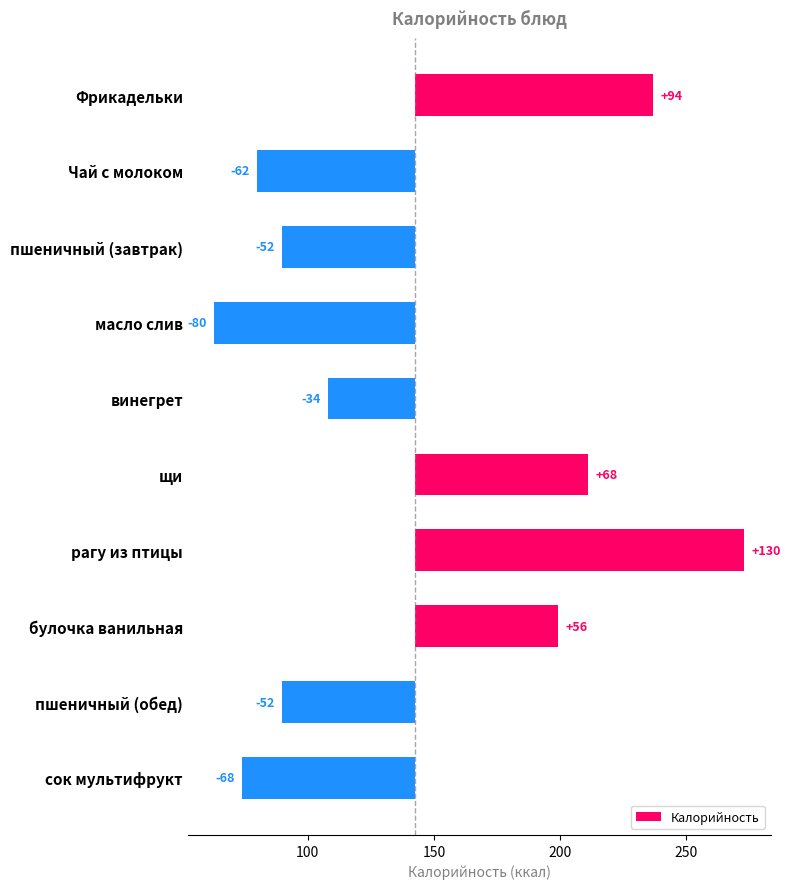

What is the value of the 1st bar from the left?

94.5